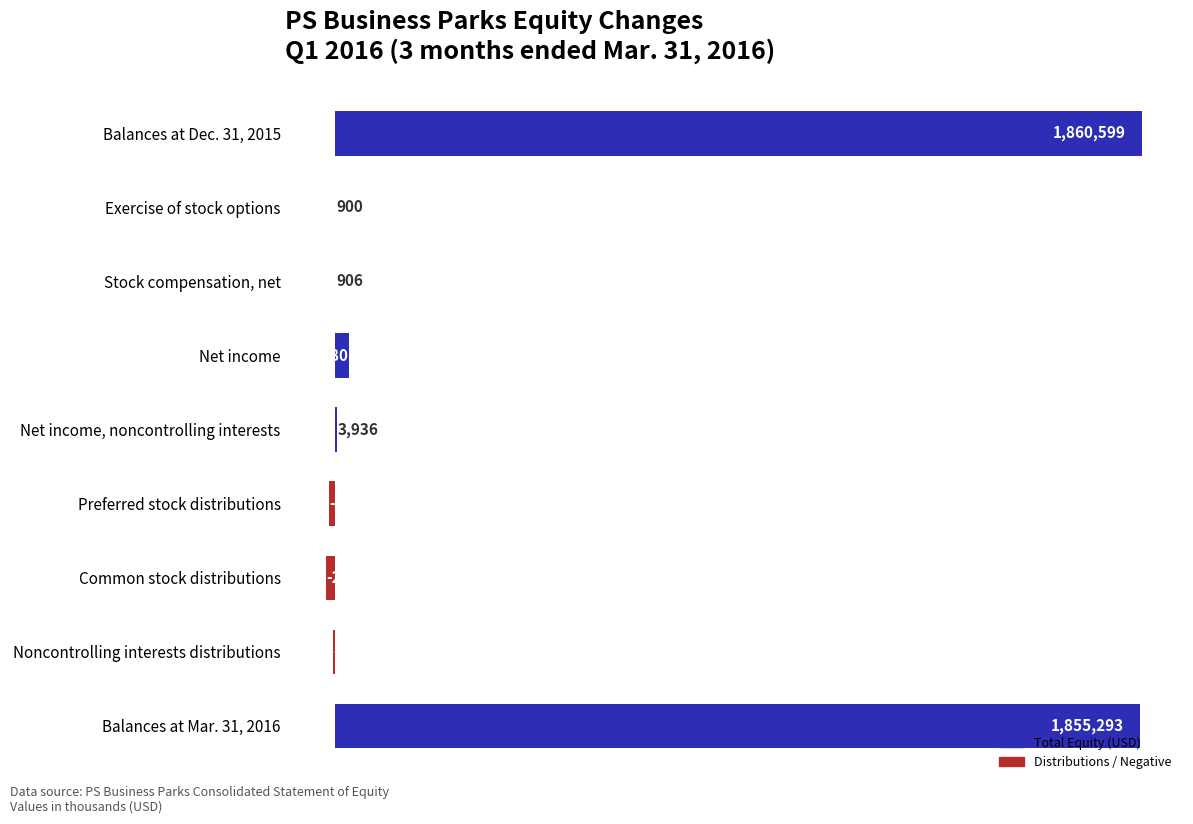

How many values exceed 906?

4